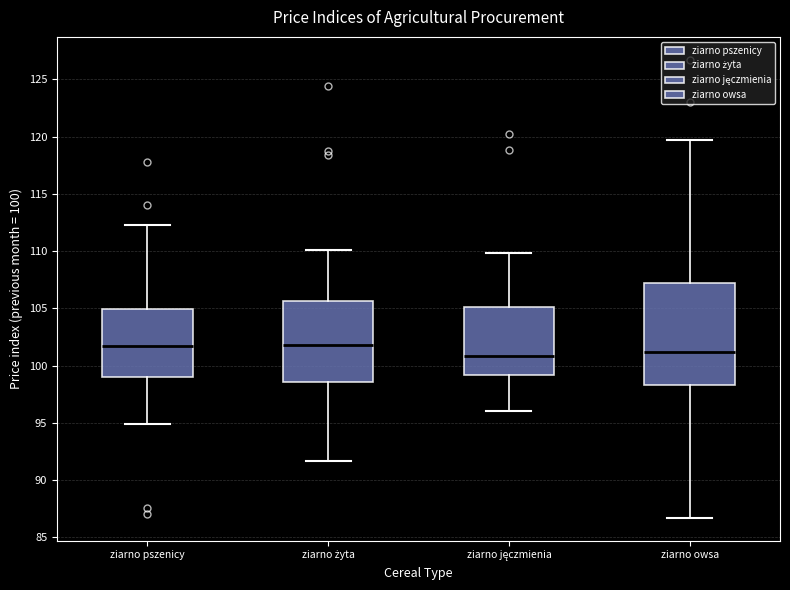

Reading left to right, transcribe this box plot: for each box, give where its median line is, the range the box spans, and where its two whiskers end, as read against the y-axis. The values are not printed on the chart, so give them approximately, as read against the axis.

ziarno pszenicy: median 101.5, box 99.0 to 105.0, whiskers 95.0 to 112.5
ziarno żyta: median 102.0, box 98.5 to 105.5, whiskers 91.5 to 110.0
ziarno jęczmienia: median 101.0, box 99.0 to 105.0, whiskers 96.0 to 110.0
ziarno owsa: median 101.0, box 98.5 to 107.0, whiskers 86.5 to 119.5